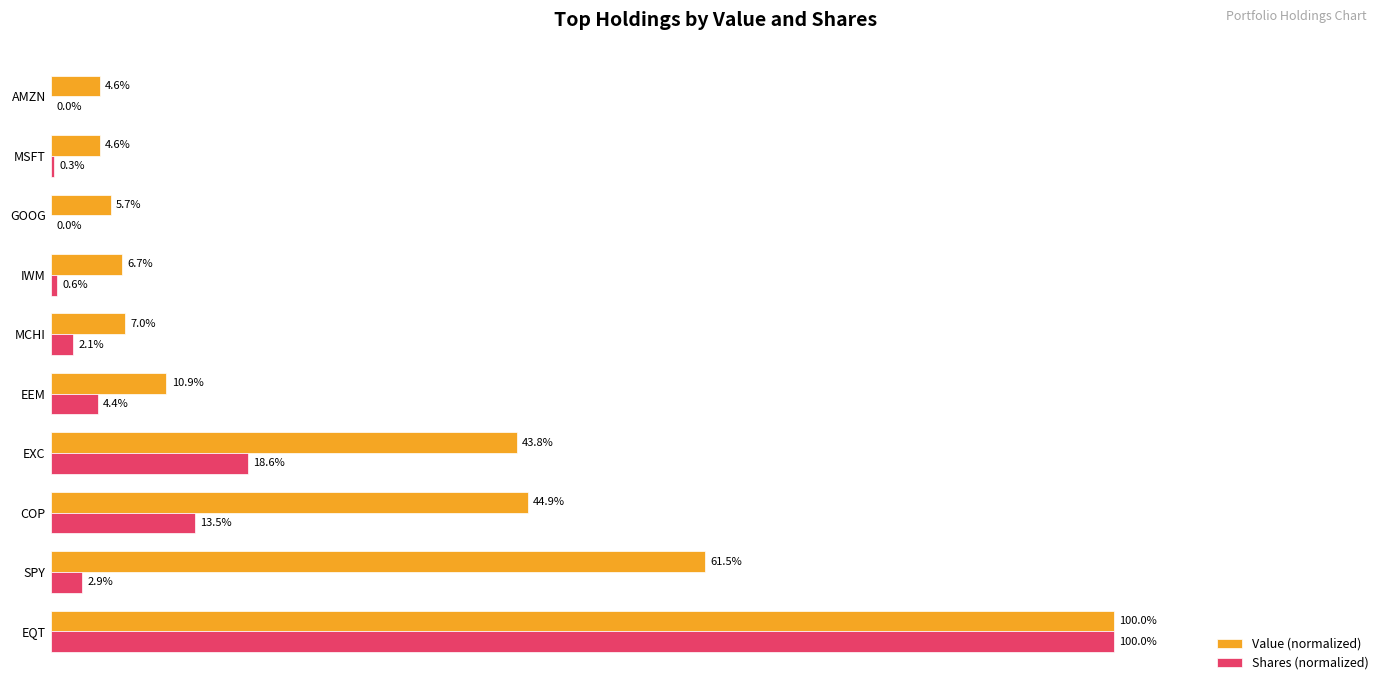

What are all the series names shown in the legend?

Value (normalized), Shares (normalized)